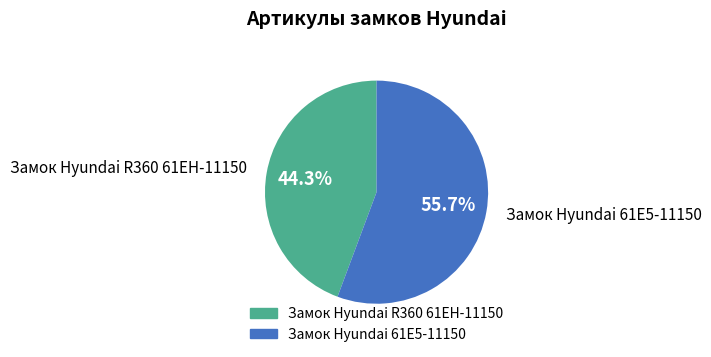

Does Замок Hyundai 61E5-11150 represent more than half of the total?

Yes